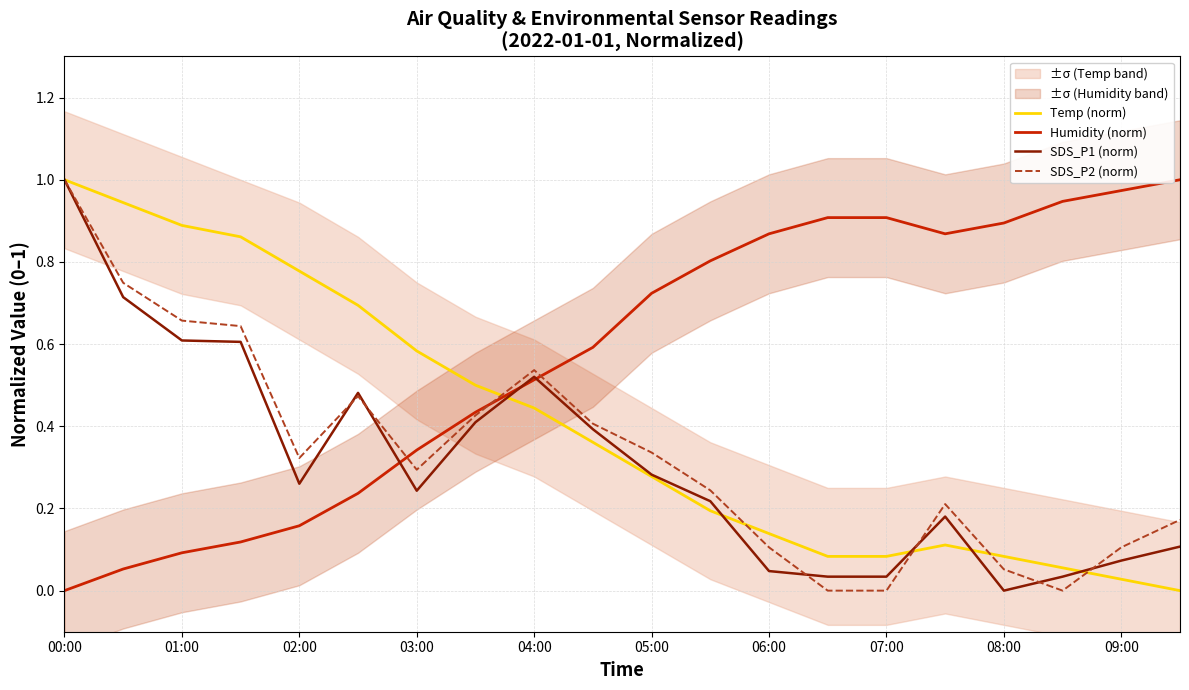

What is the value of the Temp (norm) point at the 5th from the left?

0.8